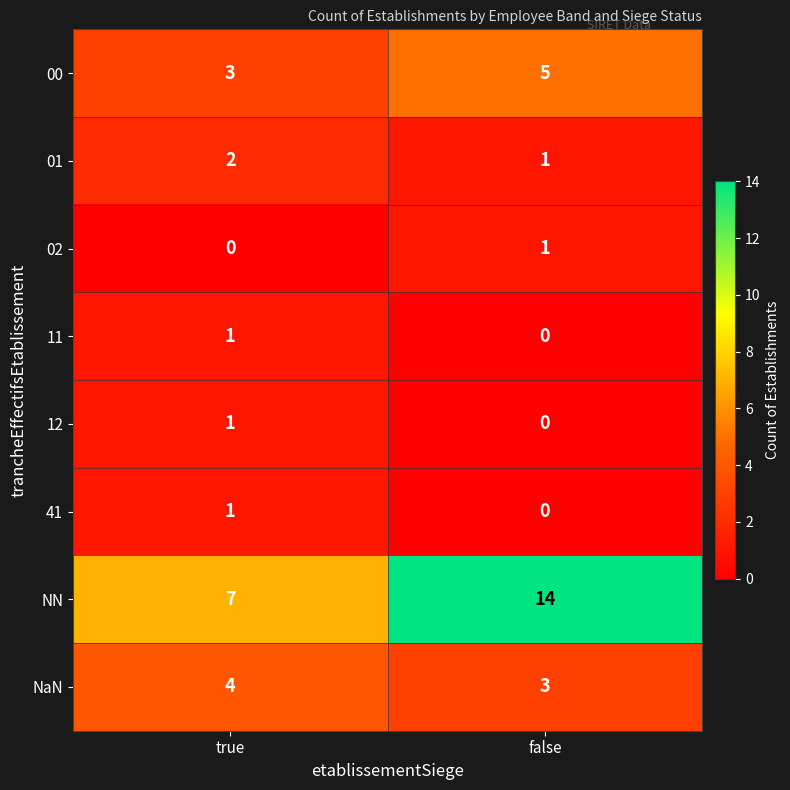

Is it true that 01 equals 1 at false?

True